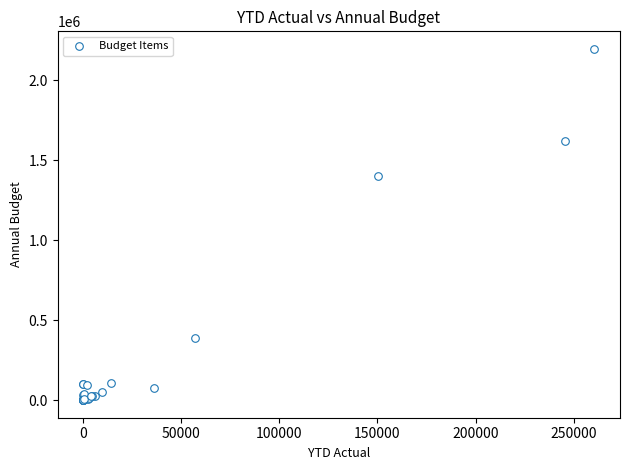

What Y value in the scatter plot is closest to 1097170?

1400000